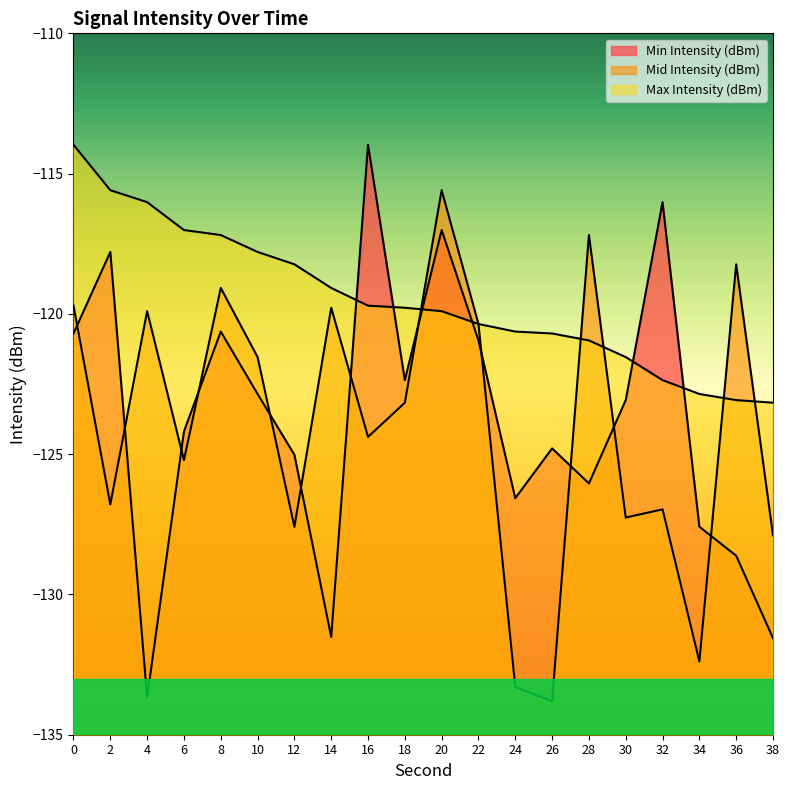

Reading left to right, what are all the values shown in this chart?

Min Intensity (dBm): -120.7	-117.8	-133.7	-124.2	-120.6	-122.9	-125.0	-131.5	-114.0	-122.4	-117.0	-120.9	-126.6	-124.8	-126.0	-123.1	-116.0	-127.6	-128.6	-131.6
Mid Intensity (dBm): -119.7	-126.8	-119.9	-125.2	-119.1	-121.5	-127.6	-119.8	-124.4	-123.2	-115.6	-120.4	-133.3	-133.8	-117.2	-127.3	-127.0	-132.4	-118.2	-127.9
Max Intensity (dBm): -114.0	-115.6	-116.0	-117.0	-117.2	-117.8	-118.2	-119.1	-119.7	-119.8	-119.9	-120.4	-120.6	-120.7	-120.9	-121.5	-122.4	-122.9	-123.1	-123.2